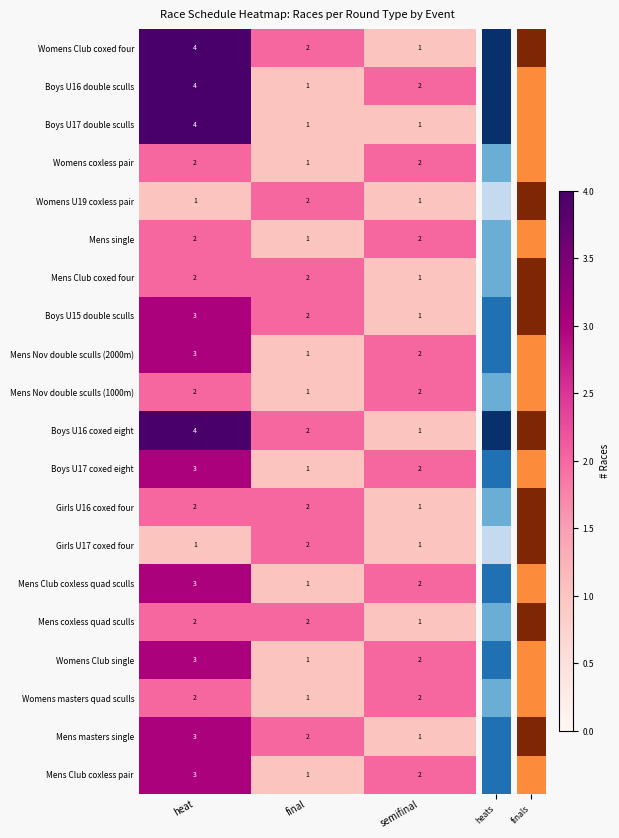

Count the number of data series in this chart.

20